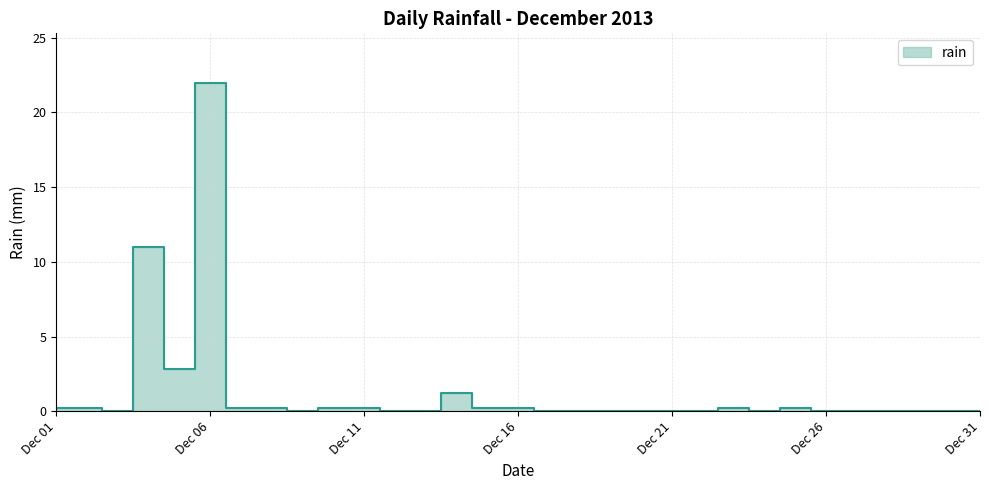

What is the sum of all values?

39.0